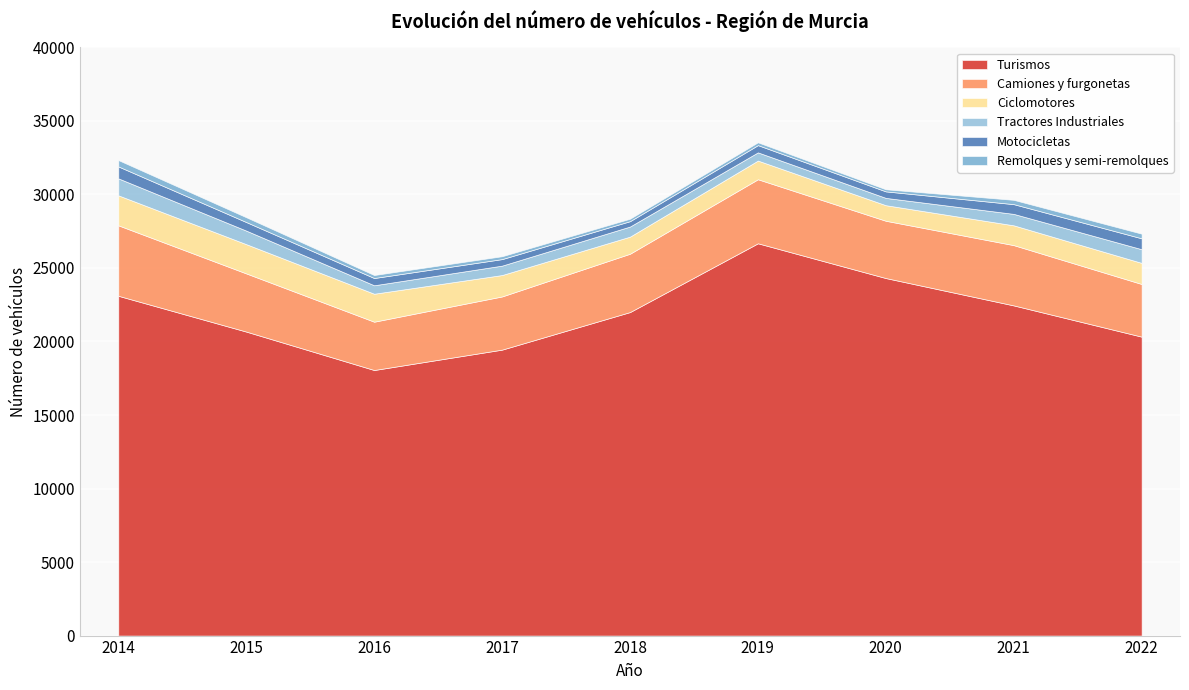

What is the value of the Remolques y semi-remolques point at the 7th from the left?

143